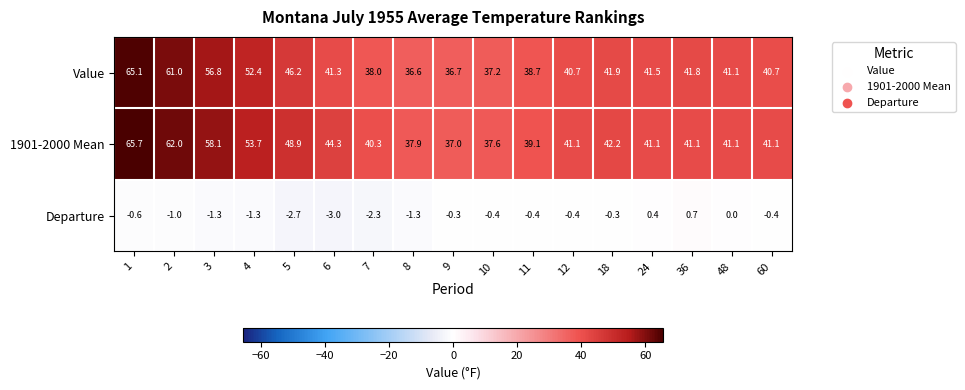

What is the difference between the second highest and second lowest values in the 1901-2000 Mean series?

24.4